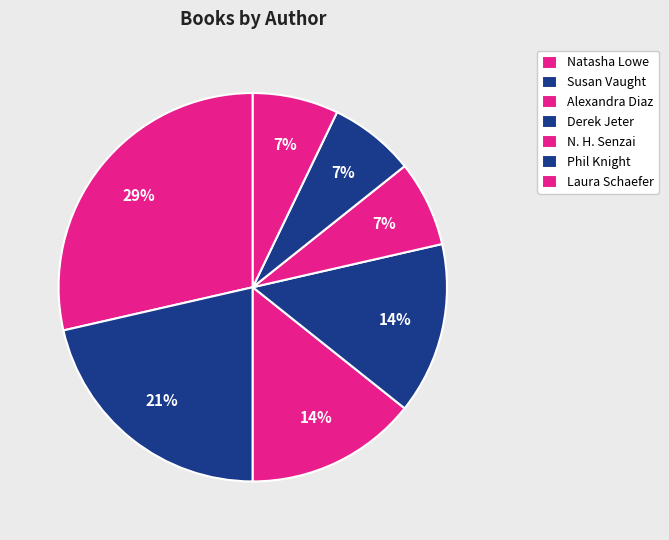

What percentage is the Natasha Lowe slice, to the nearest percent?

29%